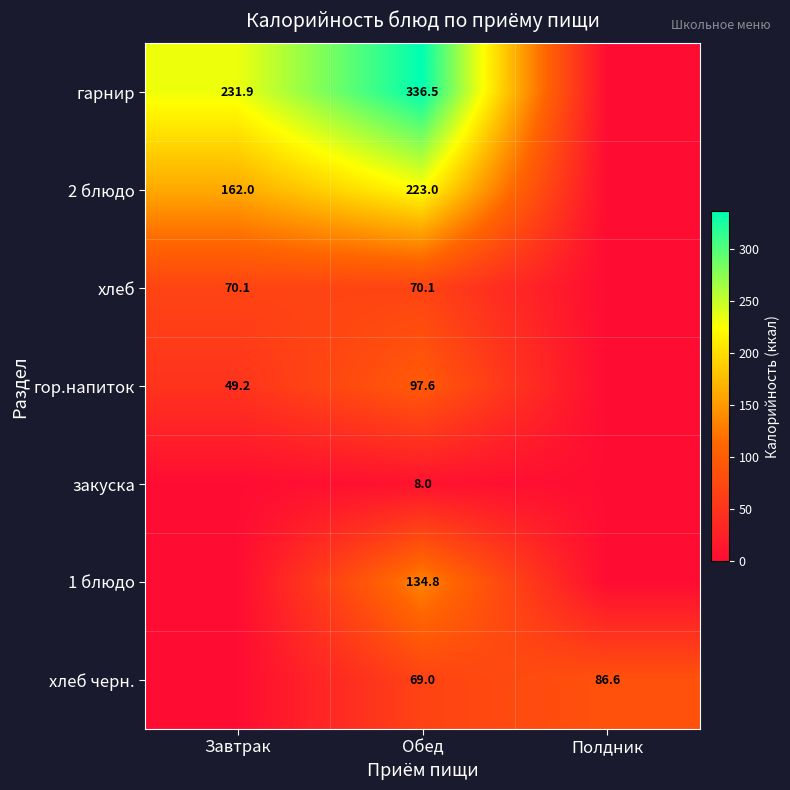

How many categories are shown in the chart?

3